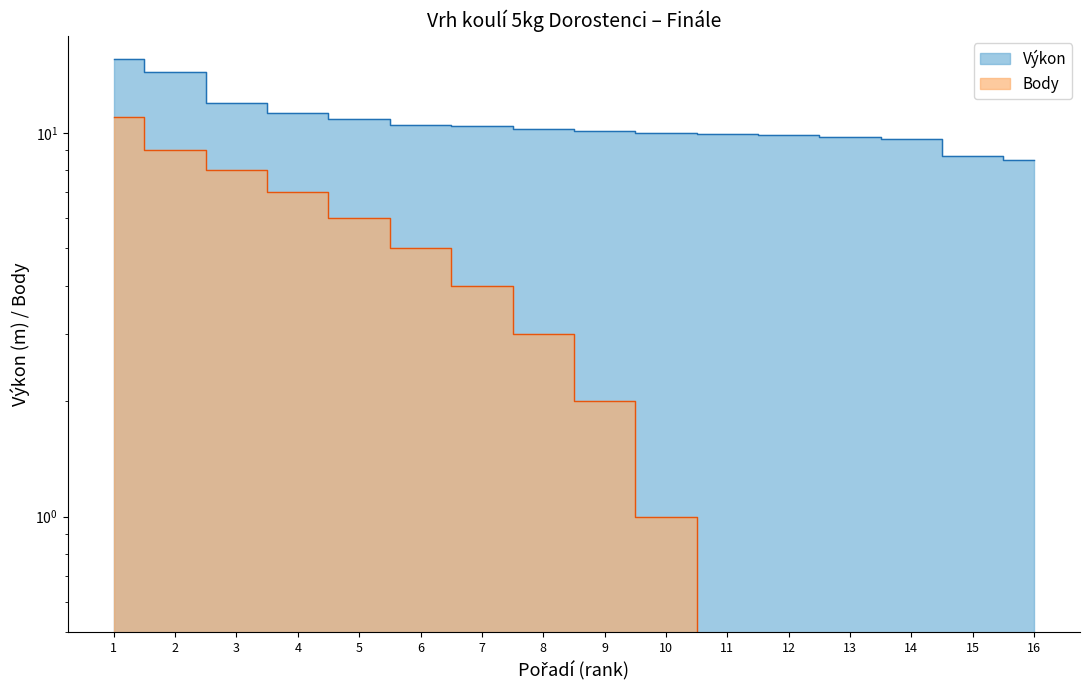

At 4, list the series in order from largest to smallest.

Výkon, Body